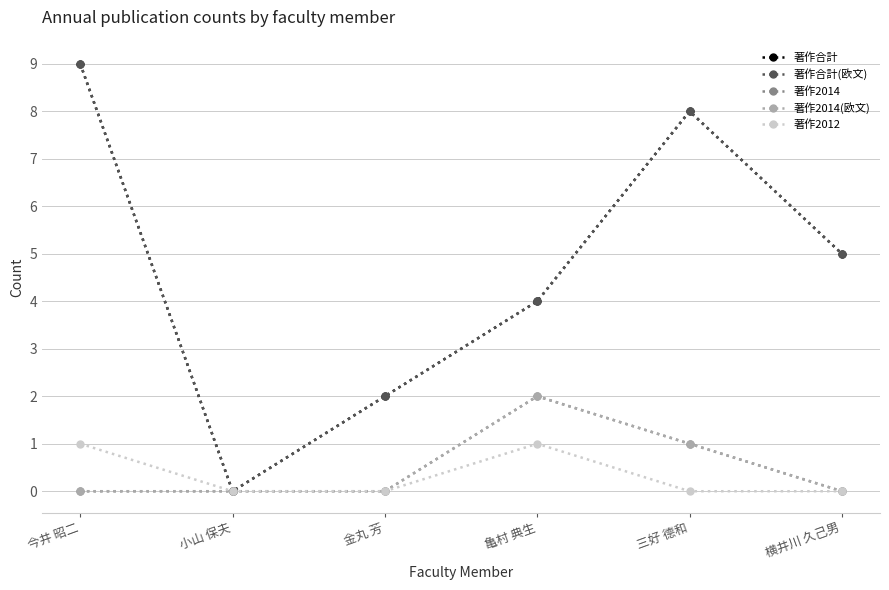

What is the difference between the maximum and minimum values in the 著作2014(欧文) series?

2